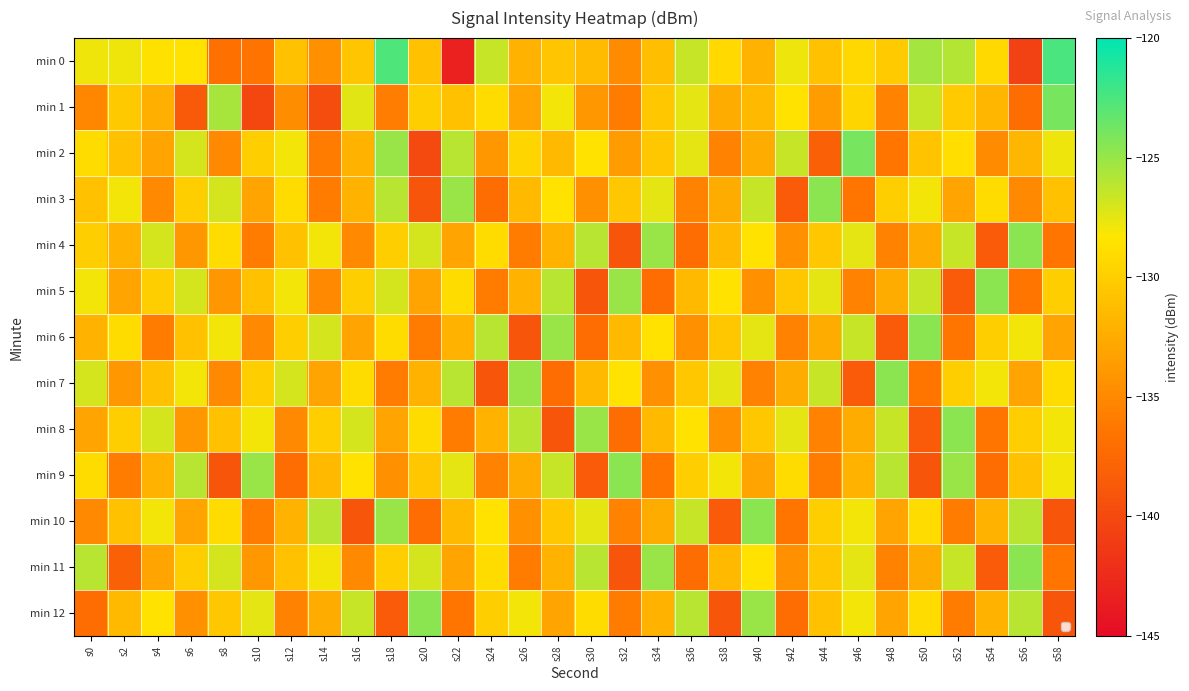

Which series has the widest spread of values?

min 0